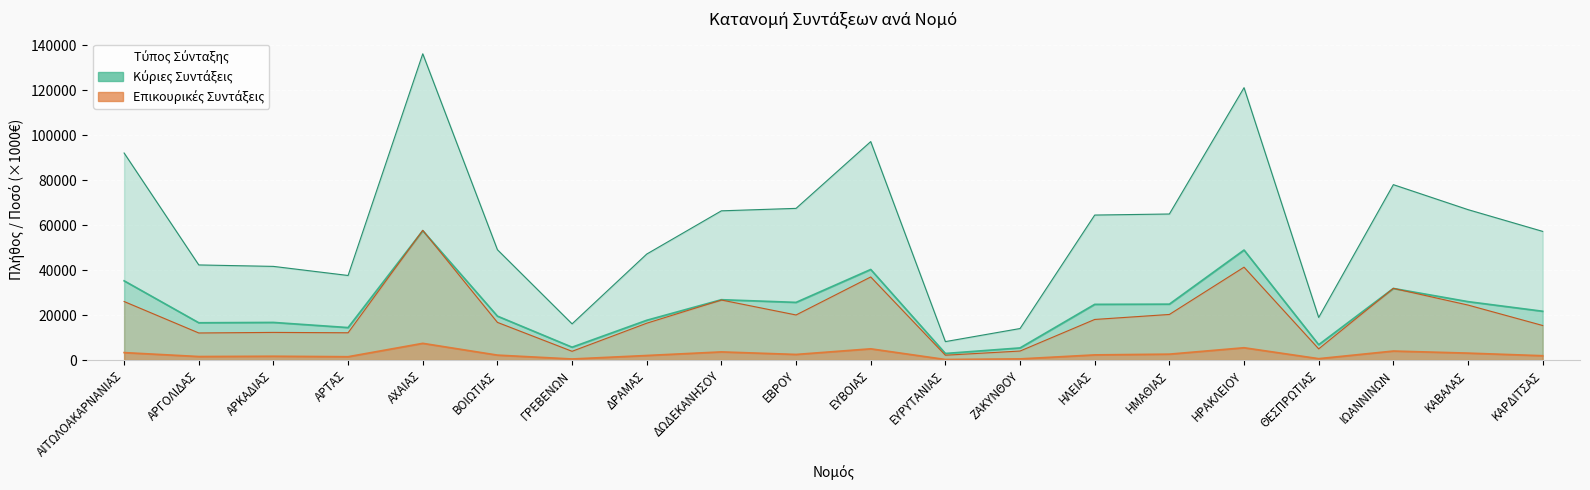

True or false: Επικουρικές - Πλήθος and Επικουρικές - Ποσό (M€) cross at least once.

False